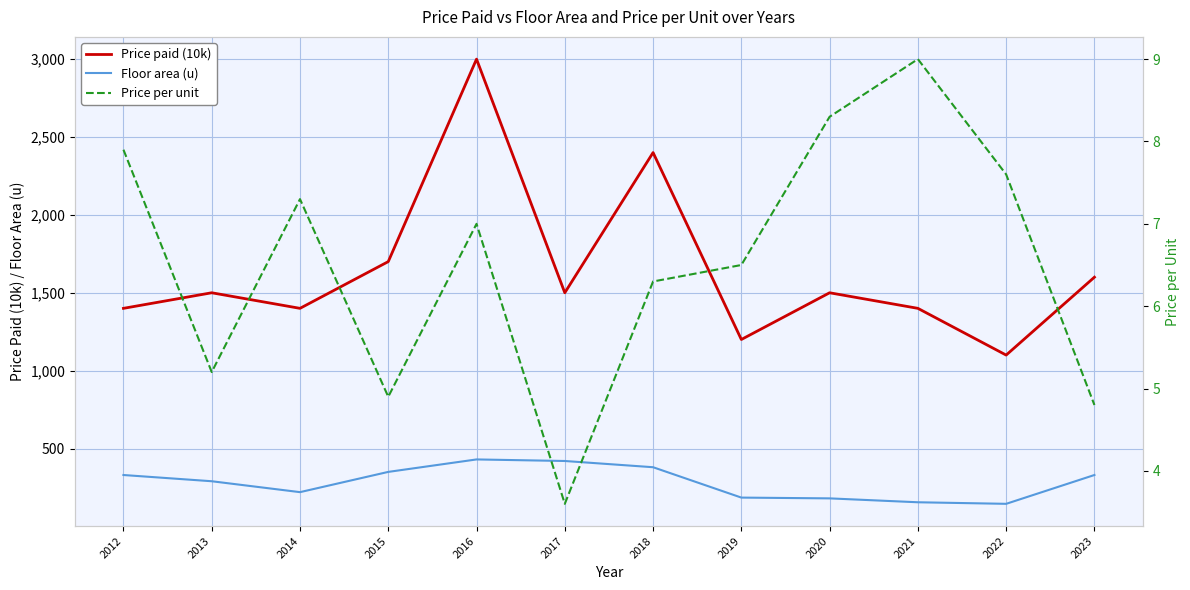

At which label does Price paid (10k) reach its minimum?

2022